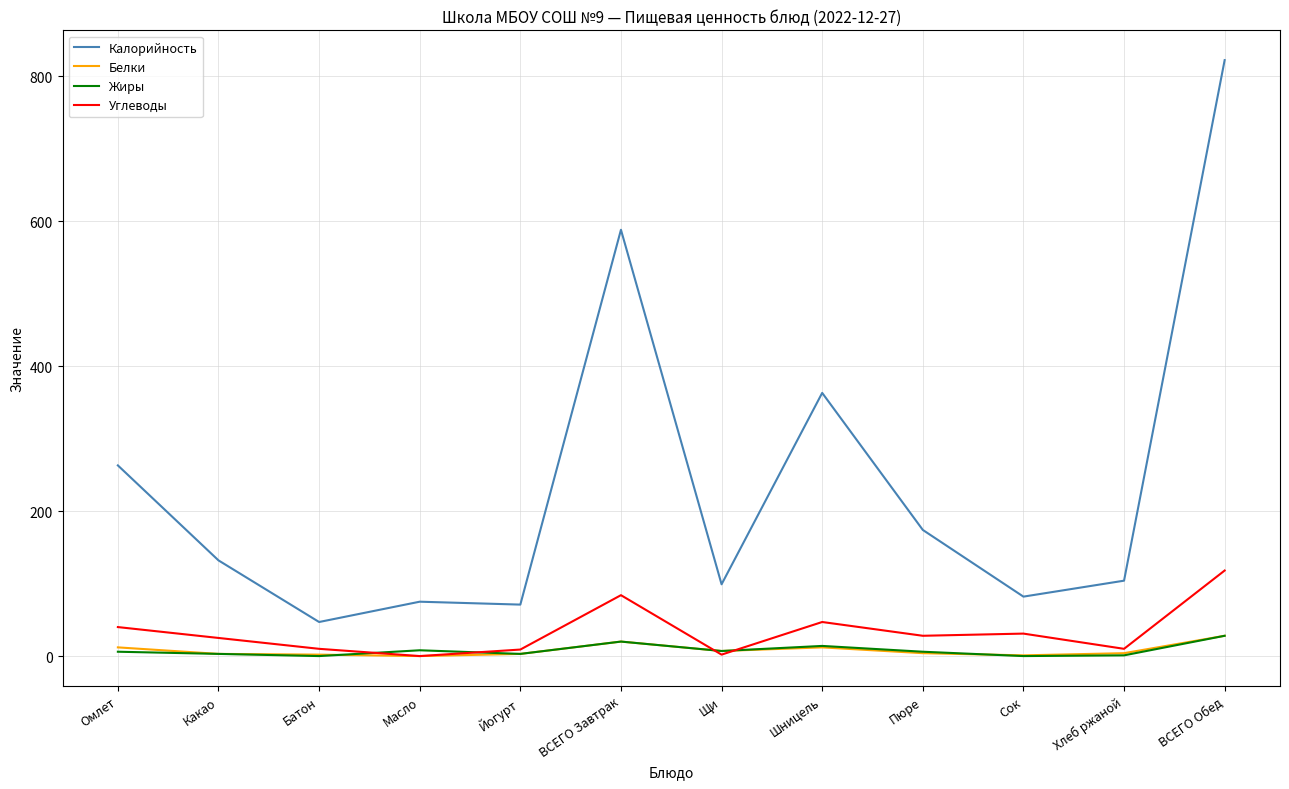

Which series has the widest spread of values?

Калорийность